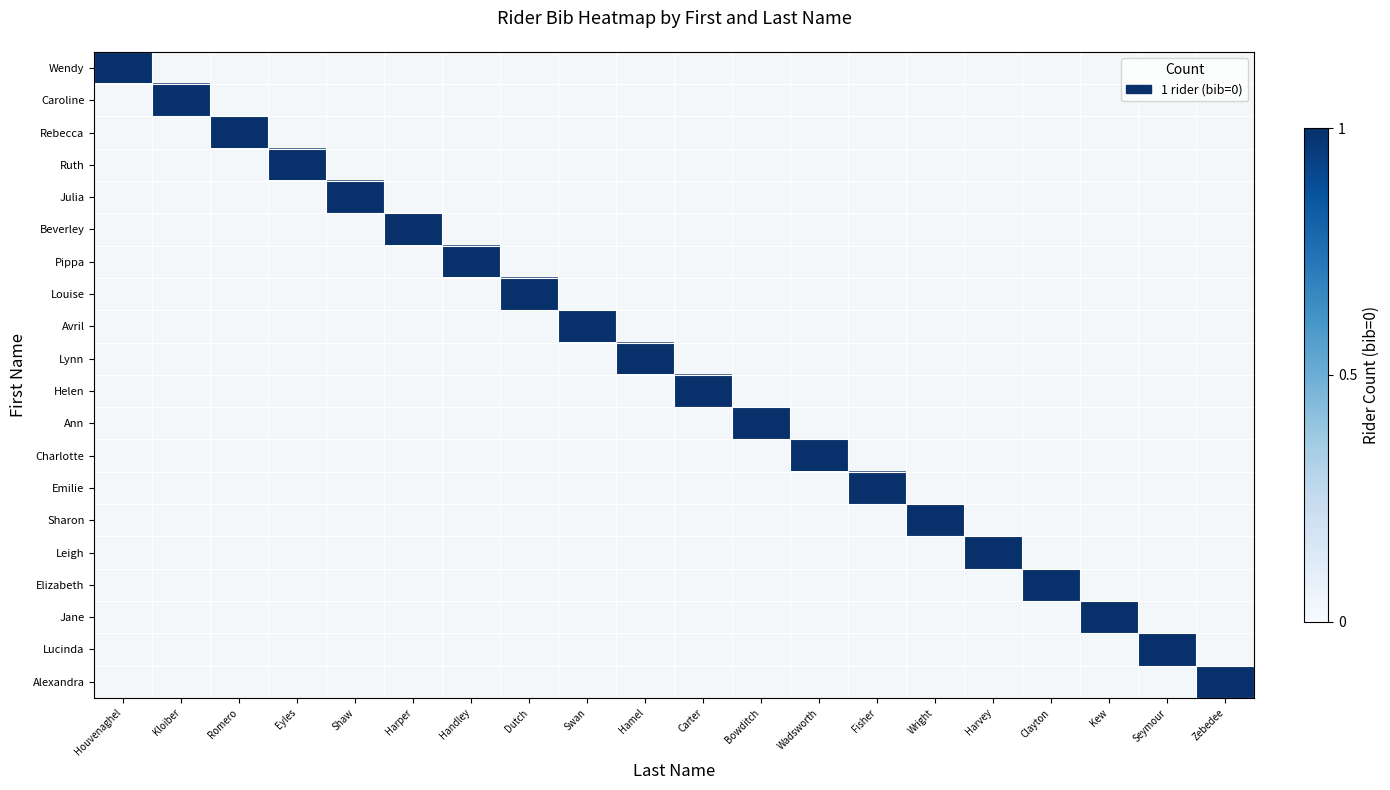

What is the total value across all series at Dutch?

1